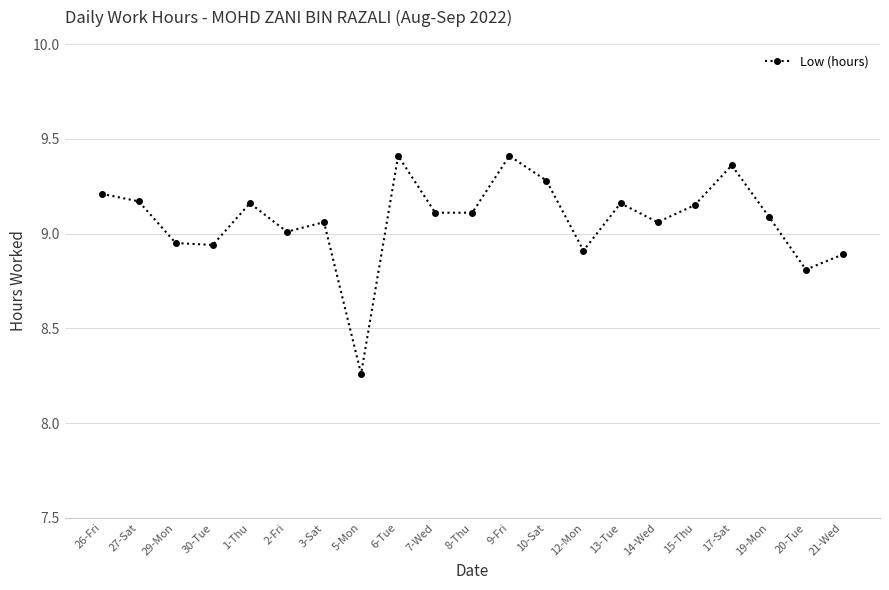

What is the change in value from 26-Fri to 21-Wed?

-0.3